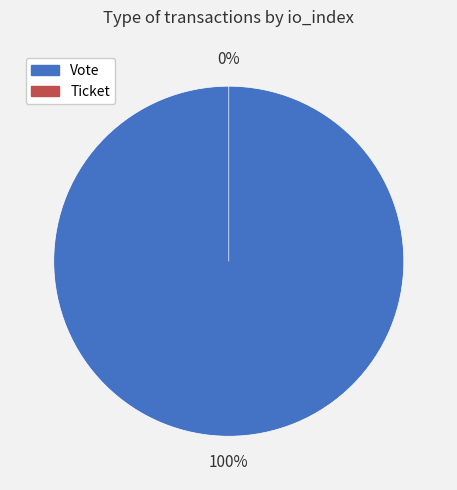

Which category accounts for the majority?

Vote